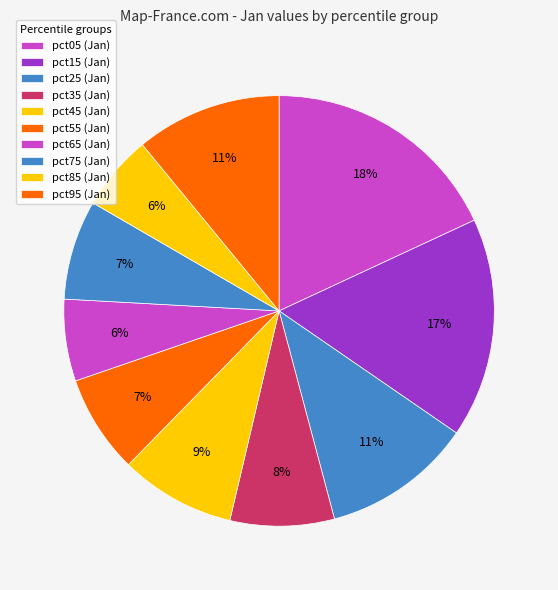

Is it true that pct65 is 18% of the pie?

False